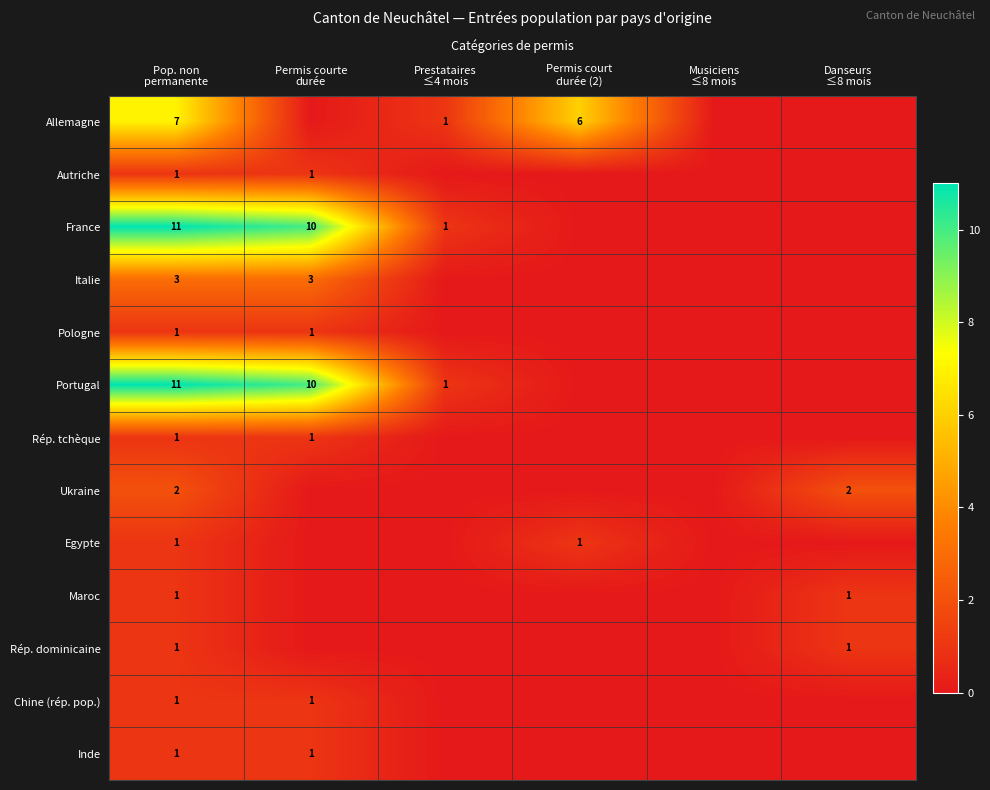

How many positive values does the Rép. tchèque series have?

2